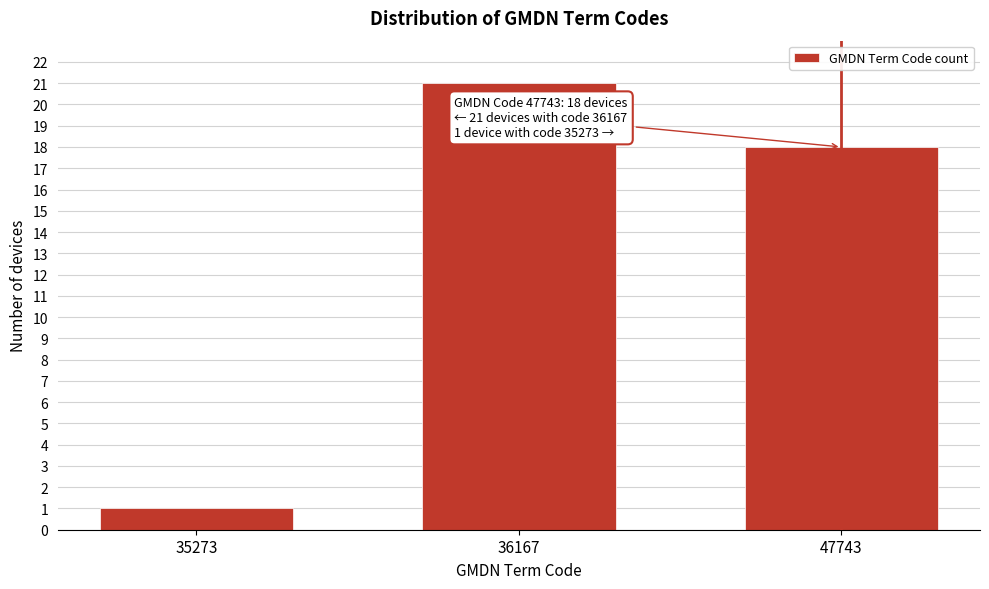

Reading right to left, transcribe all the data shown in this chart.

18	21	1